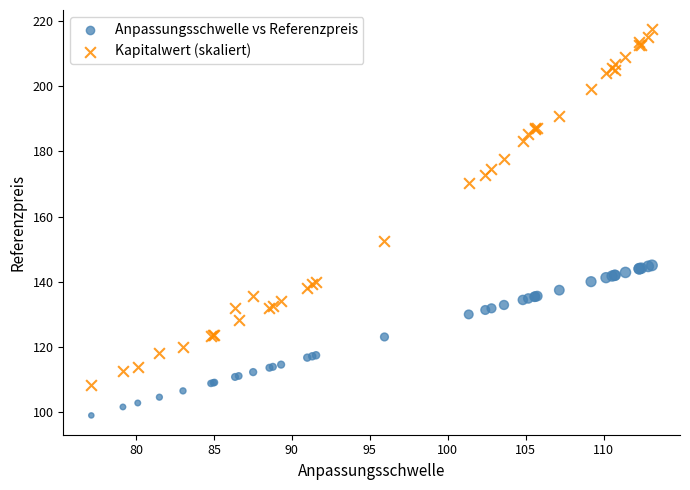

Which series reaches the maximum Y coordinate?

Kapitalwert (skaliert)